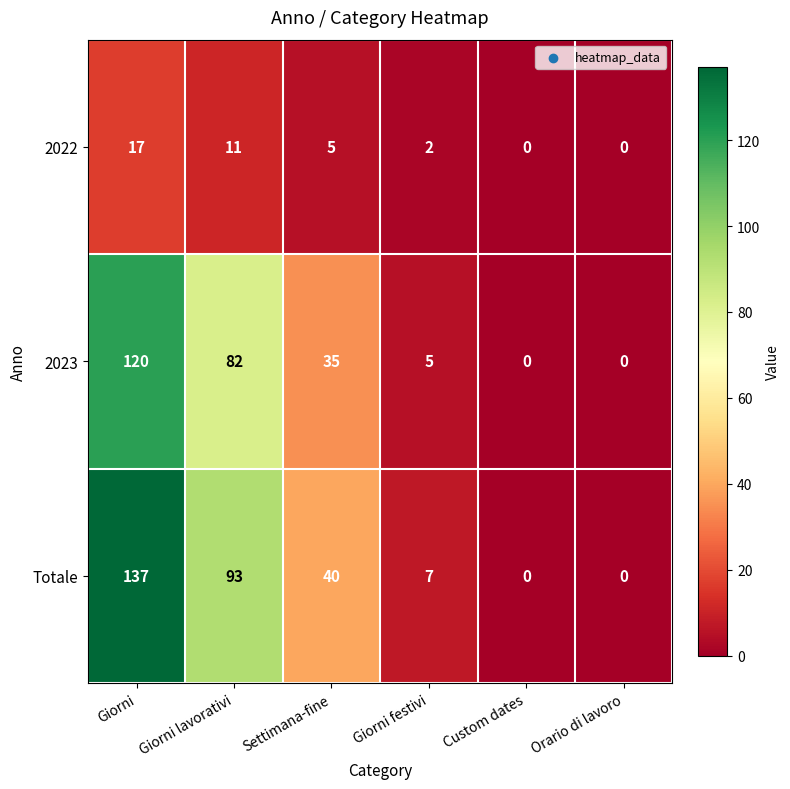

Reading left to right, list all the values displayed in this chart.

2022: Giorni=17	Giorni lavorativi=11	Settimana-fine=5	Giorni festivi=2	Custom dates=0	Orario di lavoro=0
2023: Giorni=120	Giorni lavorativi=82	Settimana-fine=35	Giorni festivi=5	Custom dates=0	Orario di lavoro=0
Totale: Giorni=137	Giorni lavorativi=93	Settimana-fine=40	Giorni festivi=7	Custom dates=0	Orario di lavoro=0